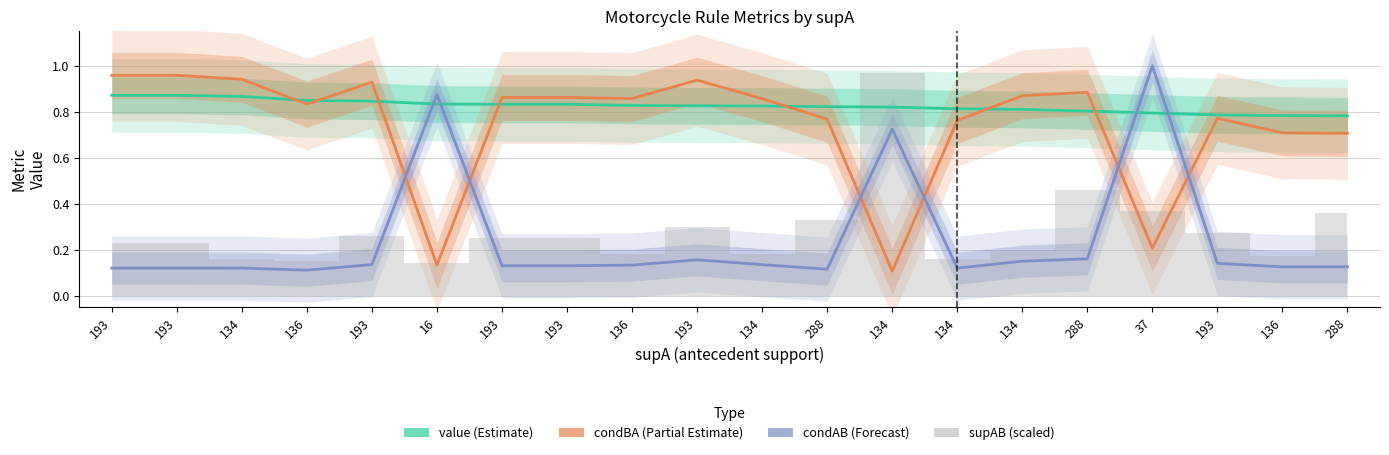

The value of condAB (Forecast) at 136 is 0.2. True or false?

False